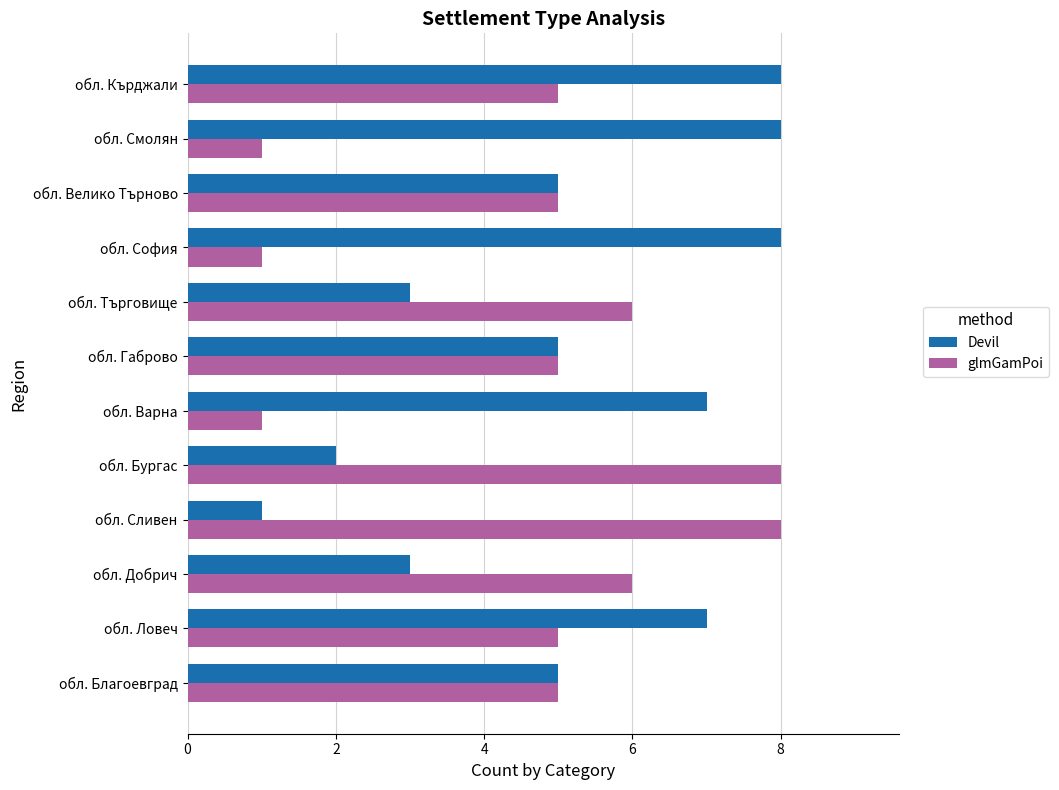

What value does the glmGamPoi series have at обл. Сливен?

8